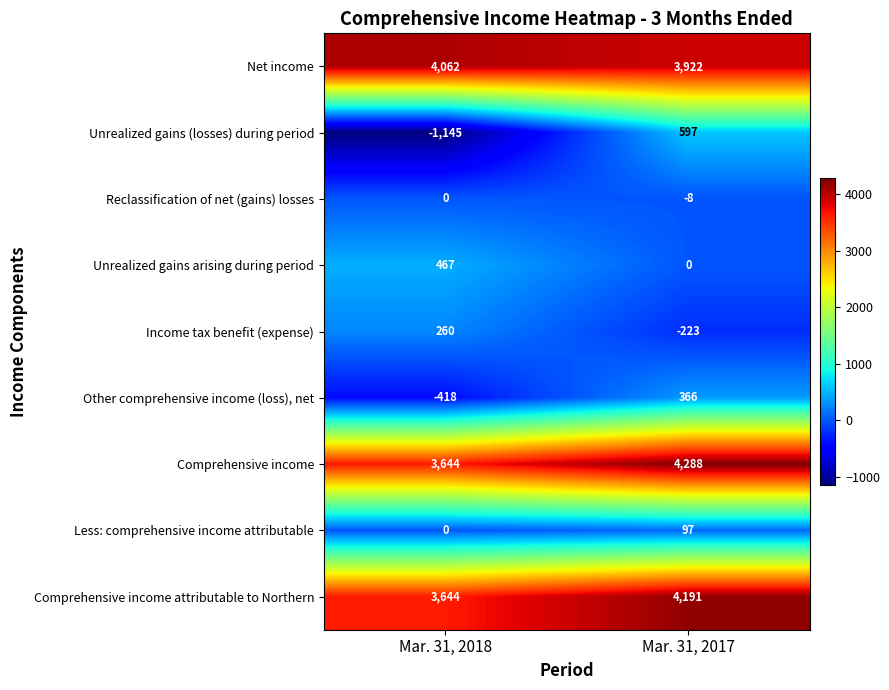

What is the spread (max minus min) of values at Mar. 31, 2018?

5207